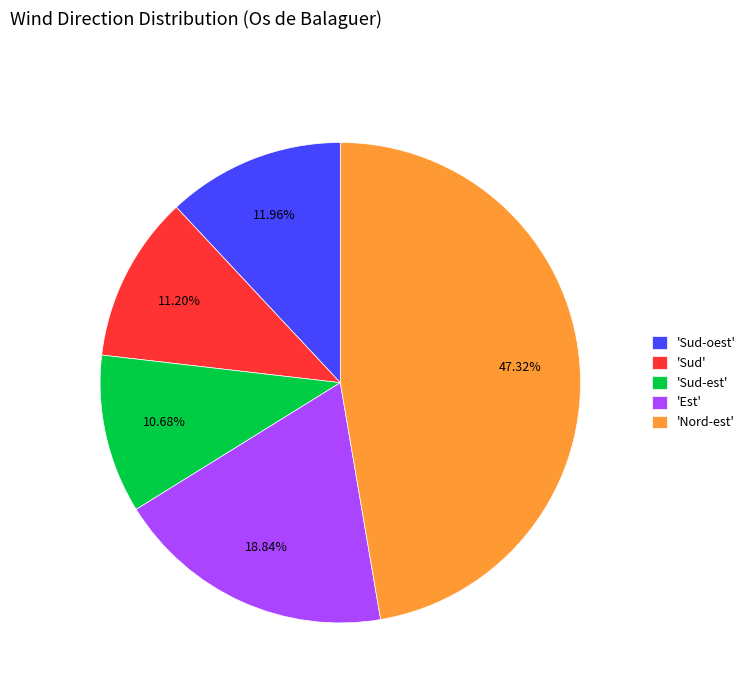

Is the sum of 'Sud' and 'Sud-oest' greater than half?

No